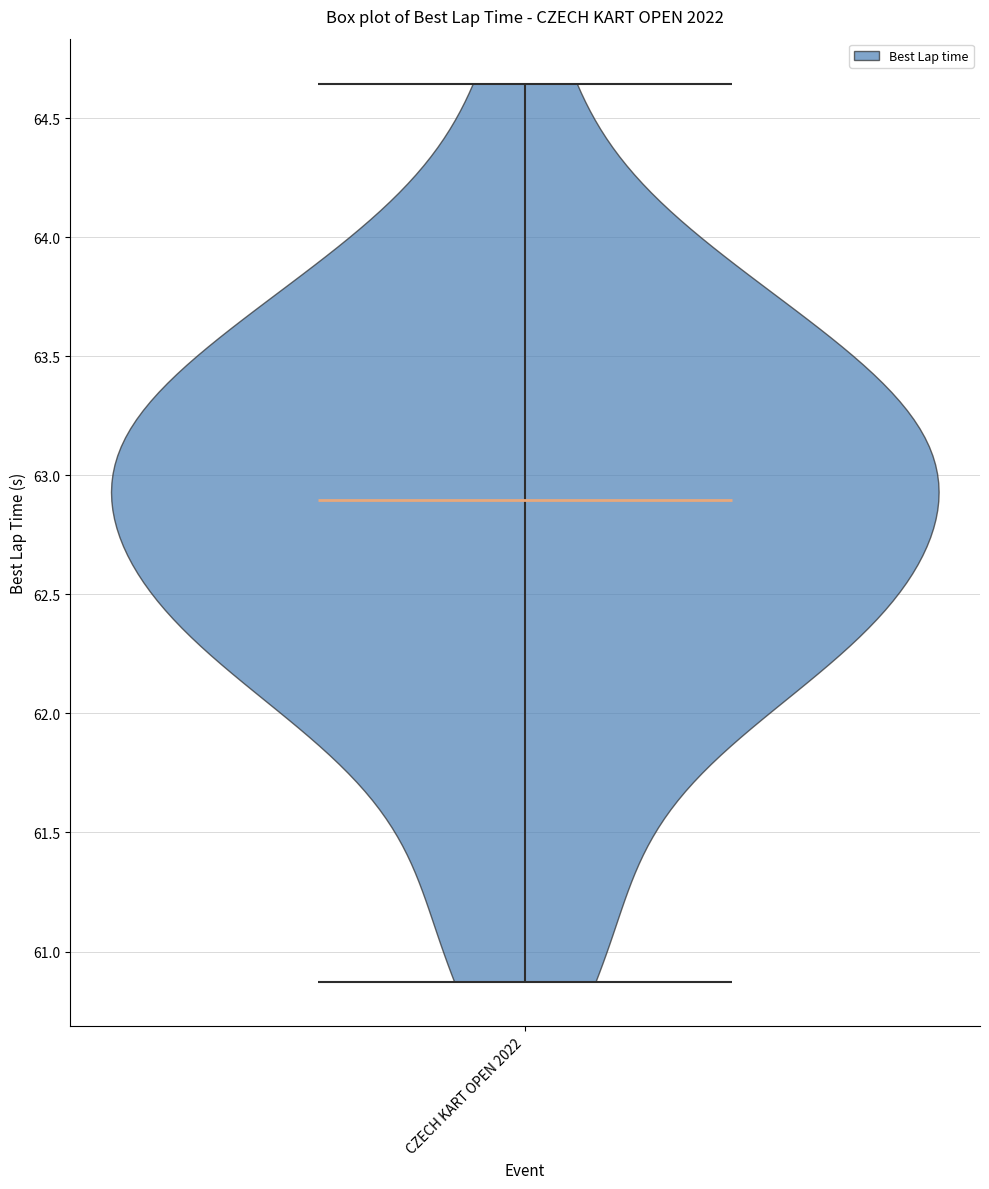

Read this violin plot against the y-axis: where its median line is, and the lowest and highest points the violin reaches. The values are not printed on the chart, so give them approximately, as read against the axis.

median line 62.90, lowest point 60.85, highest point 64.65